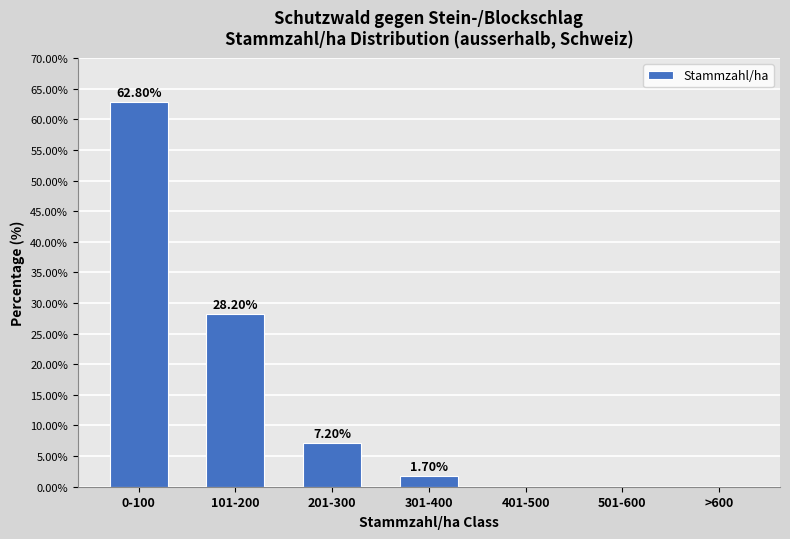

What is the sum of all values?

99.9